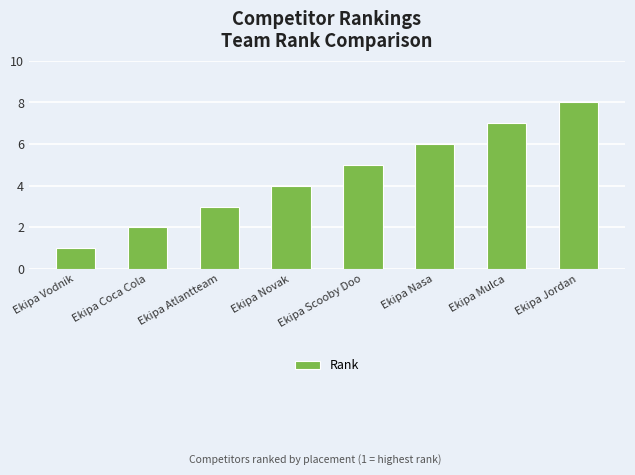

Rank the categories by value from highest to lowest.

Ekipa Jordan, Ekipa Mulca, Ekipa Nasa, Ekipa Scooby Doo, Ekipa Novak, Ekipa Atlantteam, Ekipa Coca Cola, Ekipa Vodnik